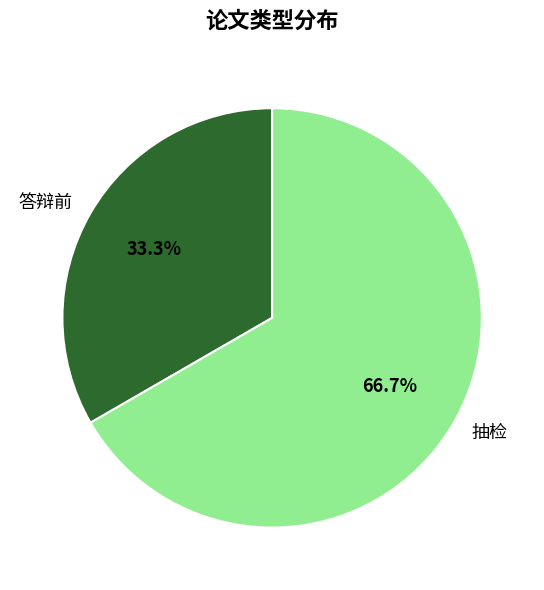

What portion of the pie excludes 答辩前?

66.7%